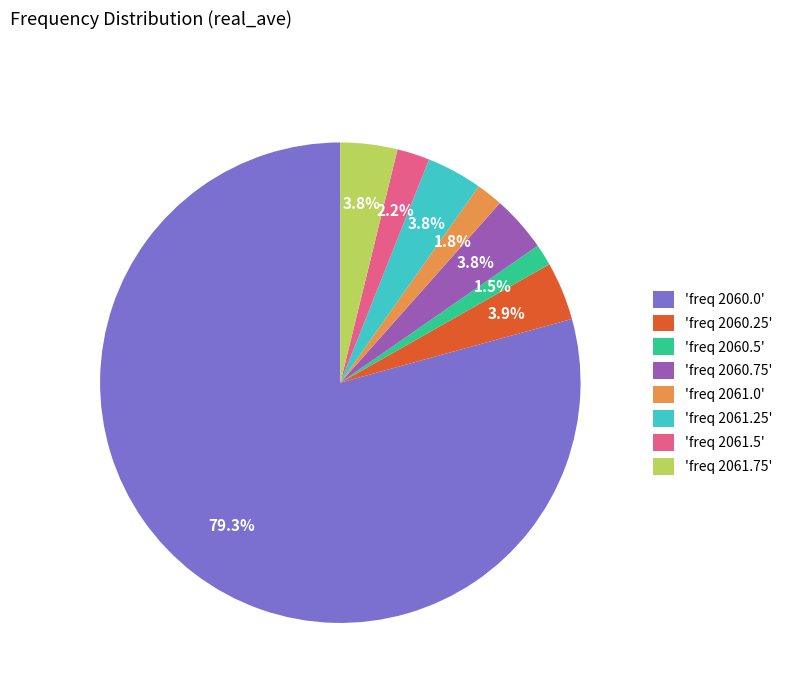

Which slice is the largest?

'freq 2060.0'